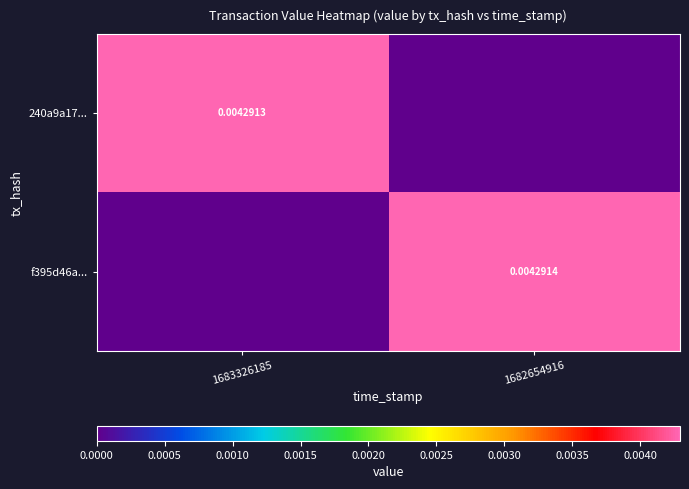

Rank the categories by 240a9a17... value from lowest to highest.

1682654916, 1683326185